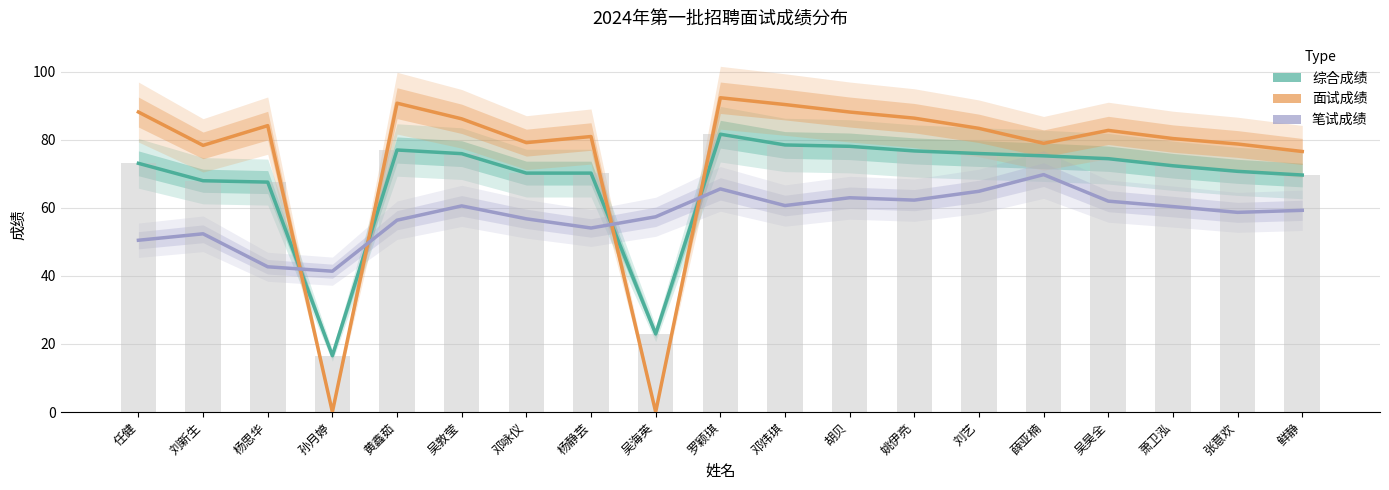

Reading left to right, extract all data points from this chart.

综合成绩: 73.1	68.0	67.6	16.6	77.0	76.0	70.2	70.2	23.0	81.7	78.5	78.1	76.8	76.0	75.3	74.5	72.4	70.8	69.7
面试成绩: 88.2	78.4	84.2	0.0	90.8	86.2	79.2	81.0	0.0	92.4	90.4	88.2	86.4	83.4	79.0	82.8	80.4	78.8	76.6
笔试成绩: 50.5	52.4	42.7	41.4	56.4	60.6	56.8	54.1	57.4	65.6	60.7	63.0	62.3	64.9	69.8	62.0	60.4	58.7	59.3